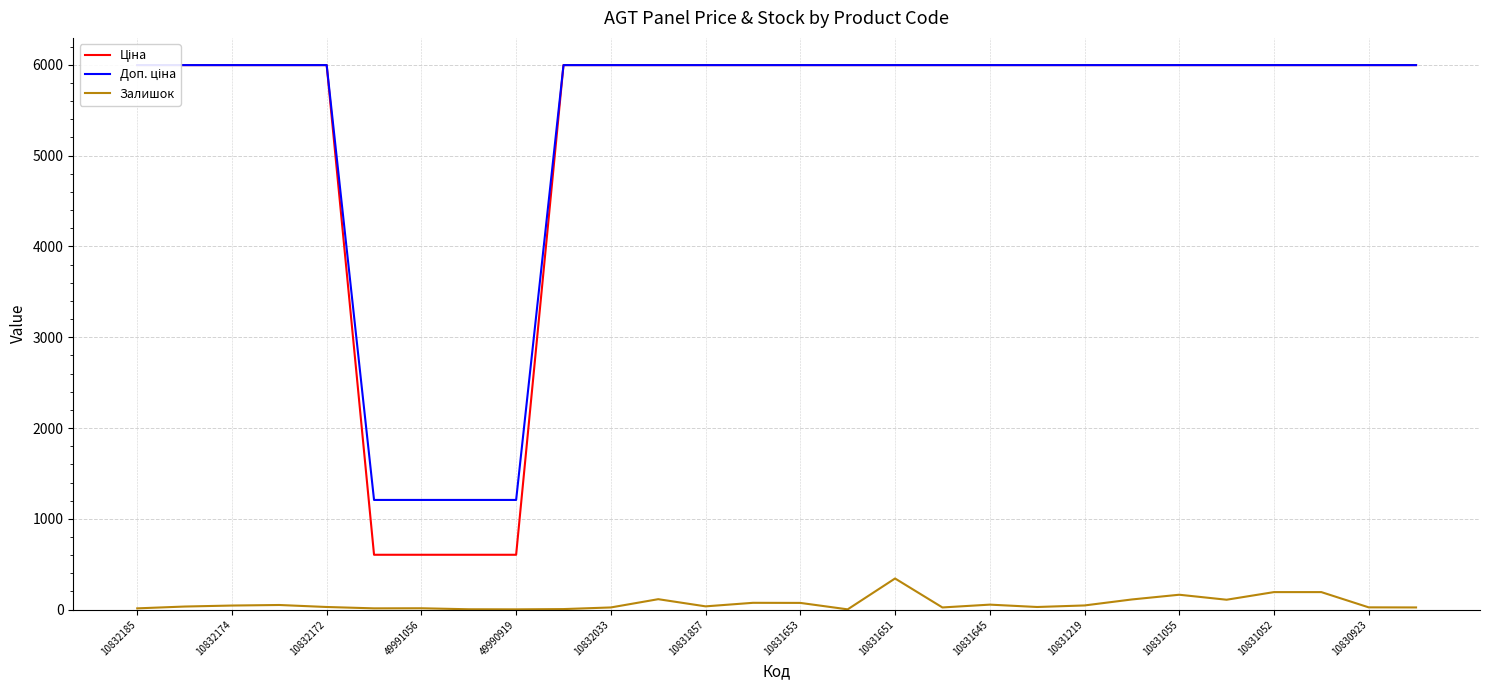

At how many categories does at least one series exceed 2424?

24